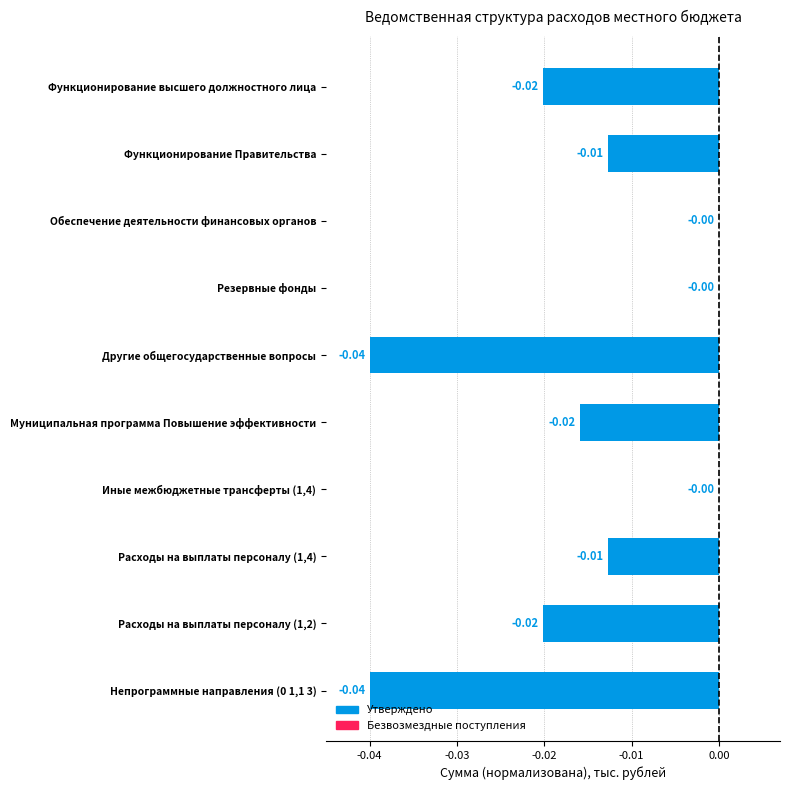

How many data points does each series have?

10